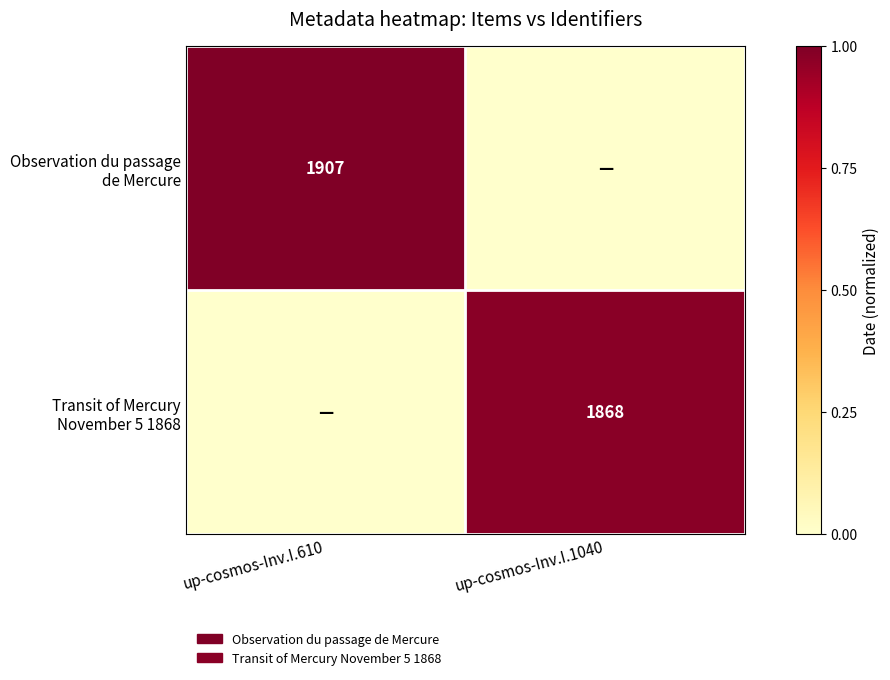

Which label corresponds to the smallest value in the chart?

up-cosmos-Inv.I.1040